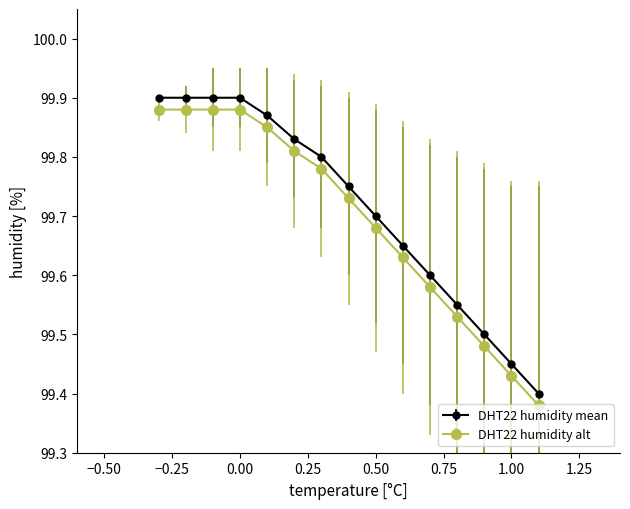

At how many categories does at least one series exceed 99?

15